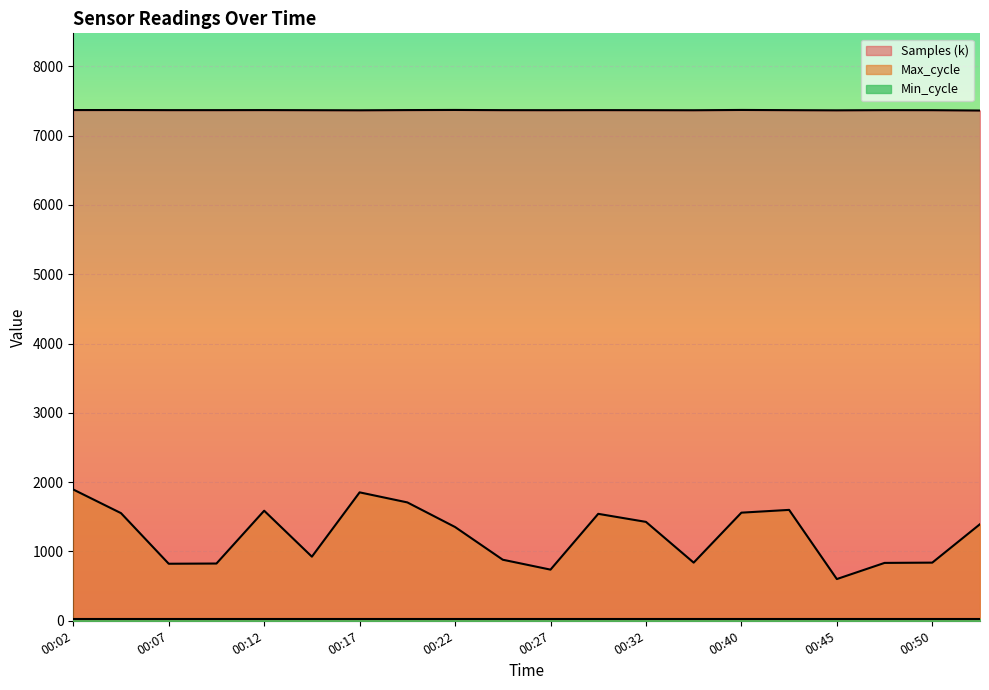

Where is Samples nearest to the value 7366?

00:17